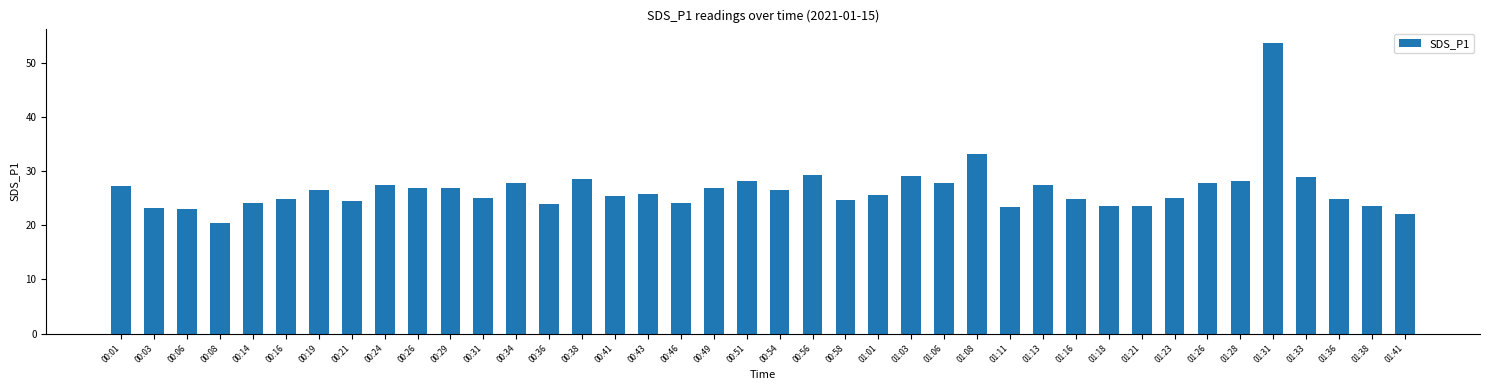

What is the value of the 14th bar from the left?

24.0